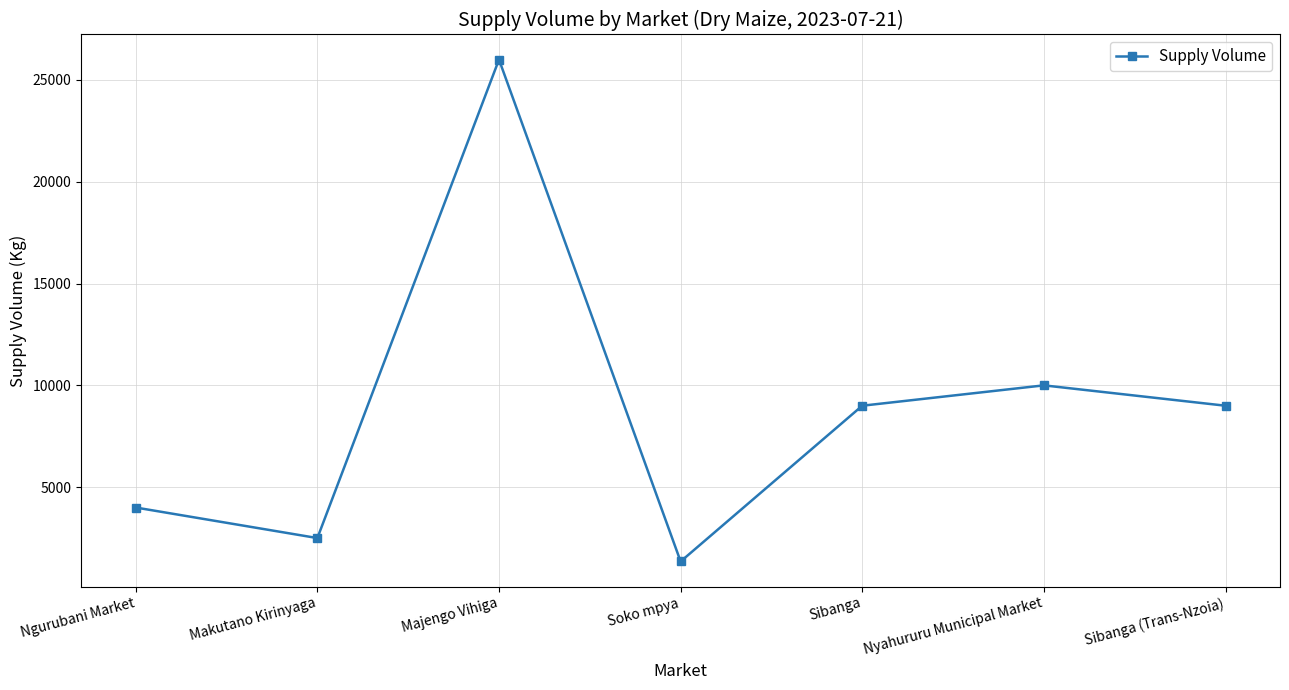

Between Makutano Kirinyaga and Sibanga, which is larger?

Sibanga